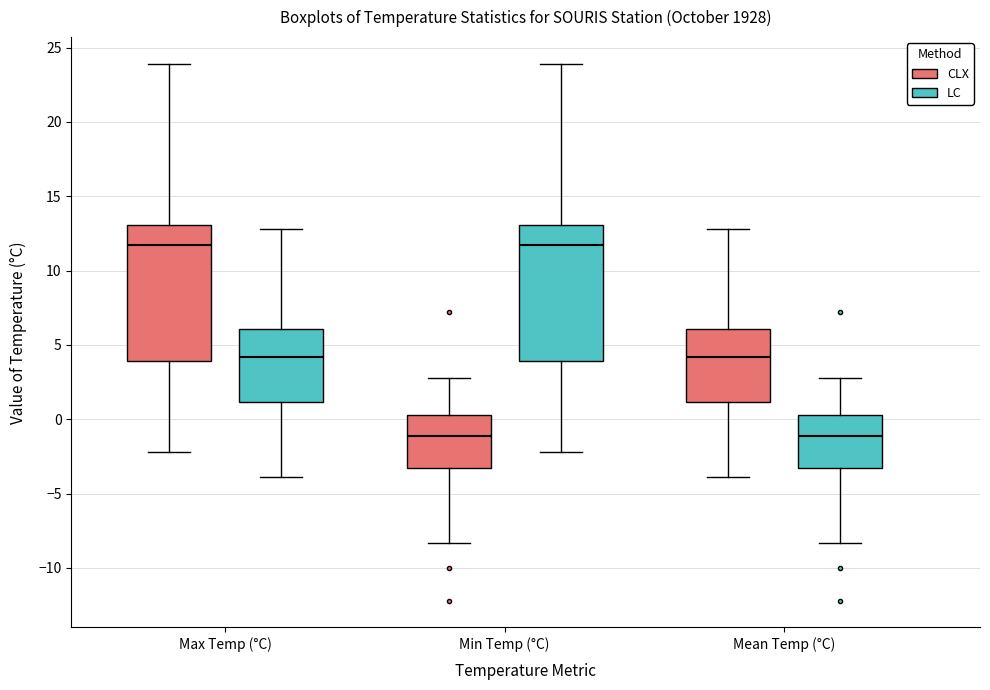

Reading left to right, read every box against the y-axis: the position of its median line, the range the box covers, and the ends of its whiskers. The values are not printed on the chart, so give them approximately, as read against the axis.

Max Temp (°C) (CLX): median 11.5, box 4.0 to 13.0, whiskers -2.0 to 24.0
Max Temp (°C) (LC): median 4.0, box 1.0 to 6.0, whiskers -4.0 to 13.0
Min Temp (°C) (CLX): median -1.0, box -3.5 to 0.5, whiskers -8.5 to 3.0
Min Temp (°C) (LC): median 11.5, box 4.0 to 13.0, whiskers -2.0 to 24.0
Mean Temp (°C) (CLX): median 4.0, box 1.0 to 6.0, whiskers -4.0 to 13.0
Mean Temp (°C) (LC): median -1.0, box -3.5 to 0.5, whiskers -8.5 to 3.0